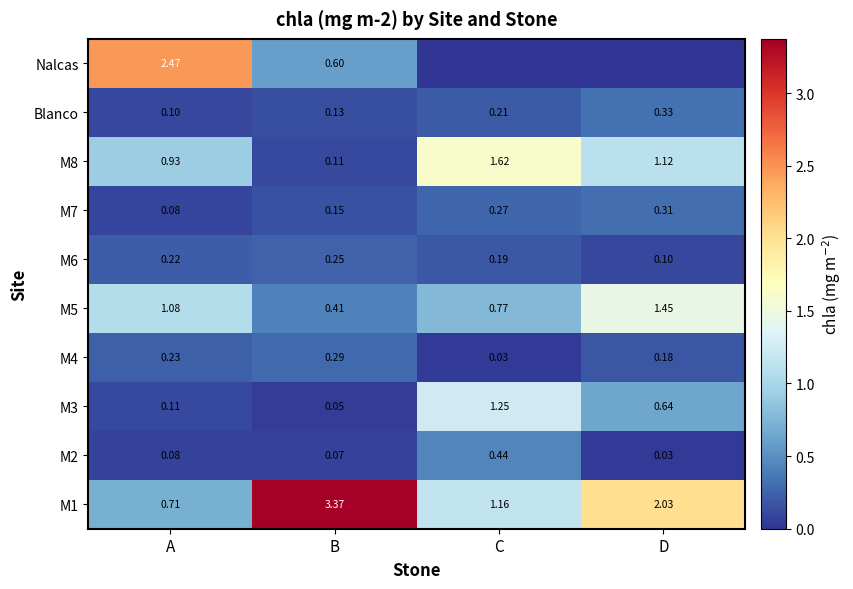

Between A and D, which series saw the biggest shift?

Nalcas